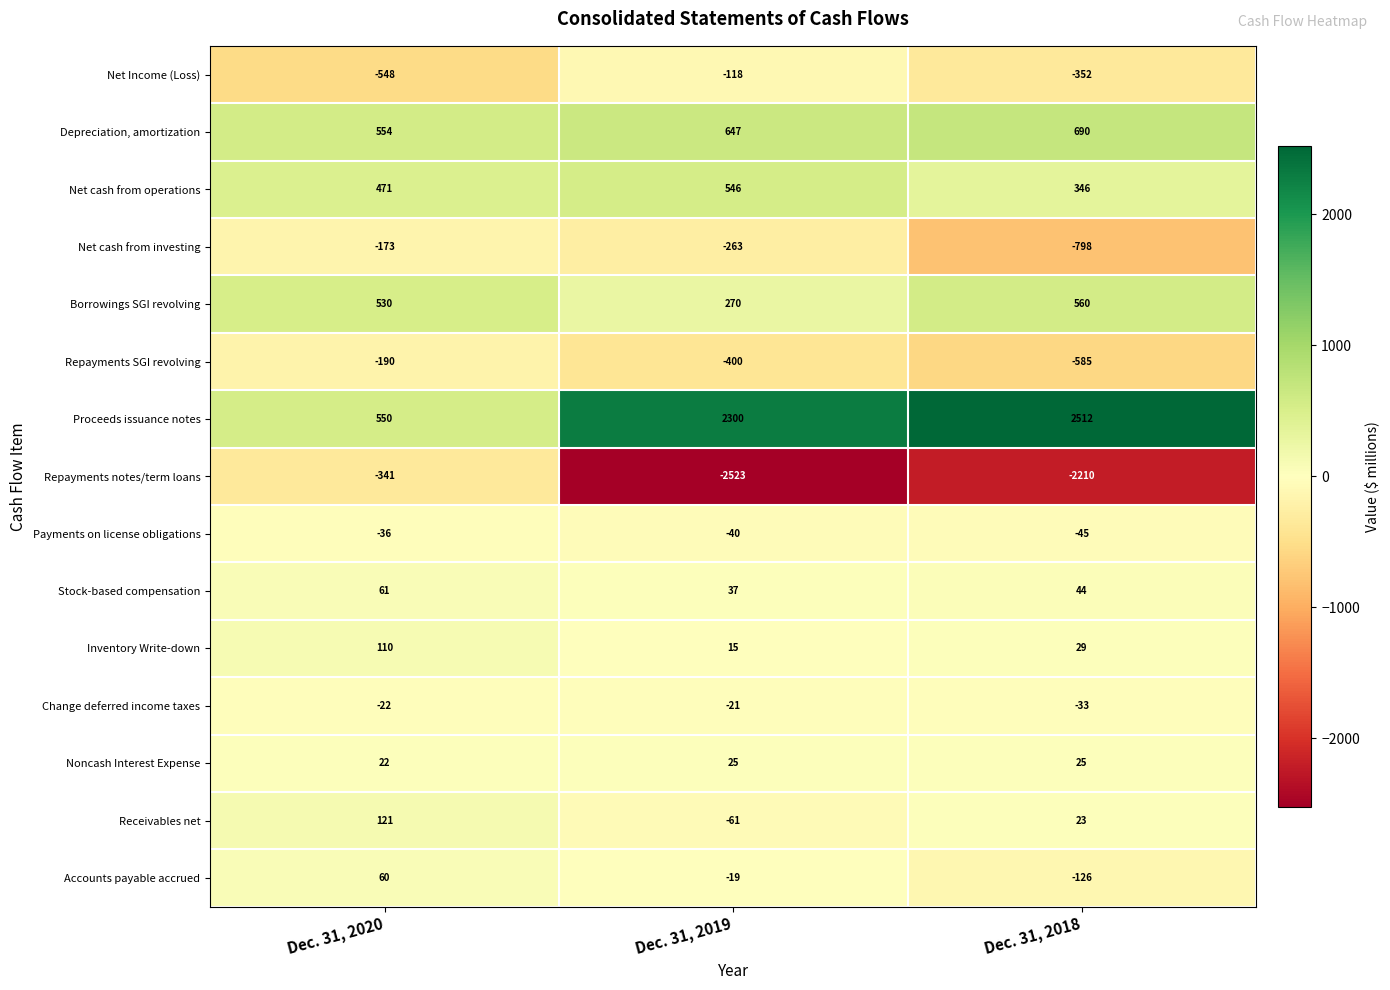

What is the total value across all series at Dec. 31, 2020?

1169